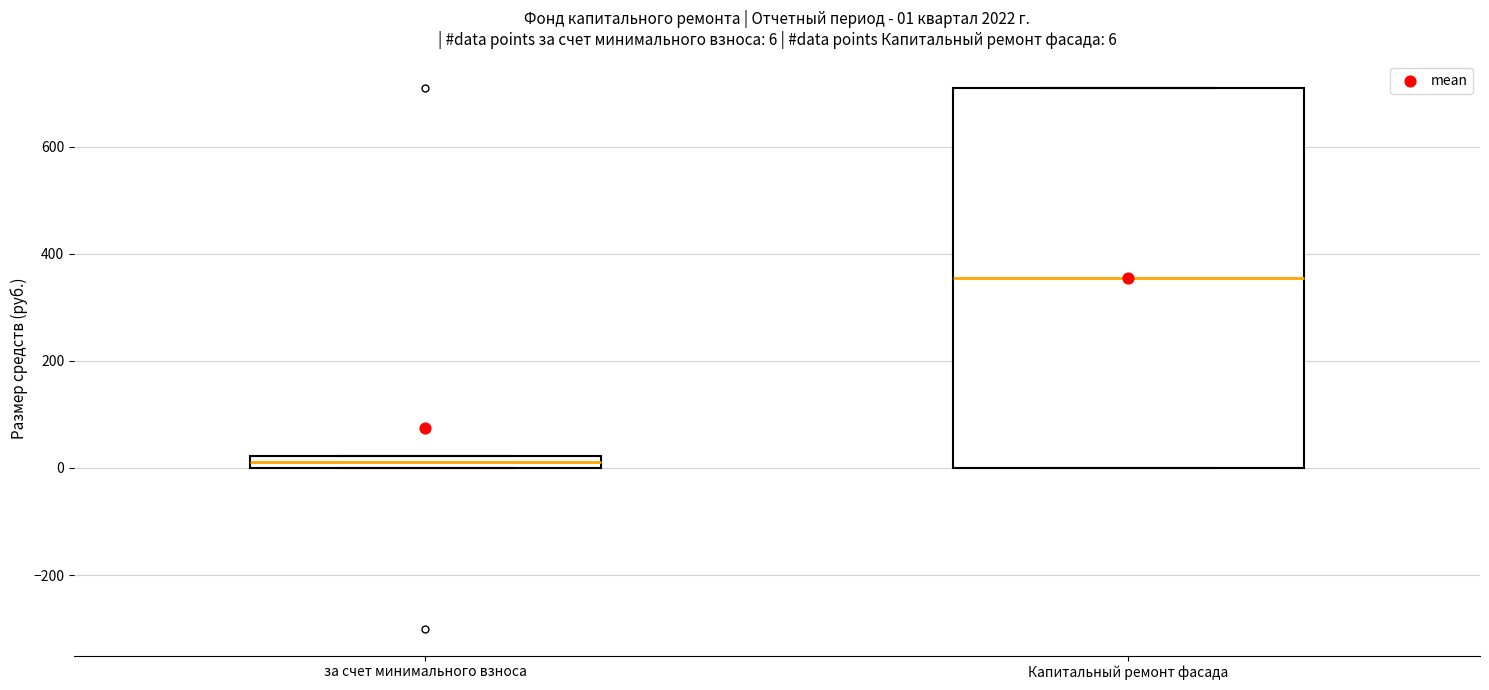

Which box has the highest median line?

Капитальный ремонт фасада